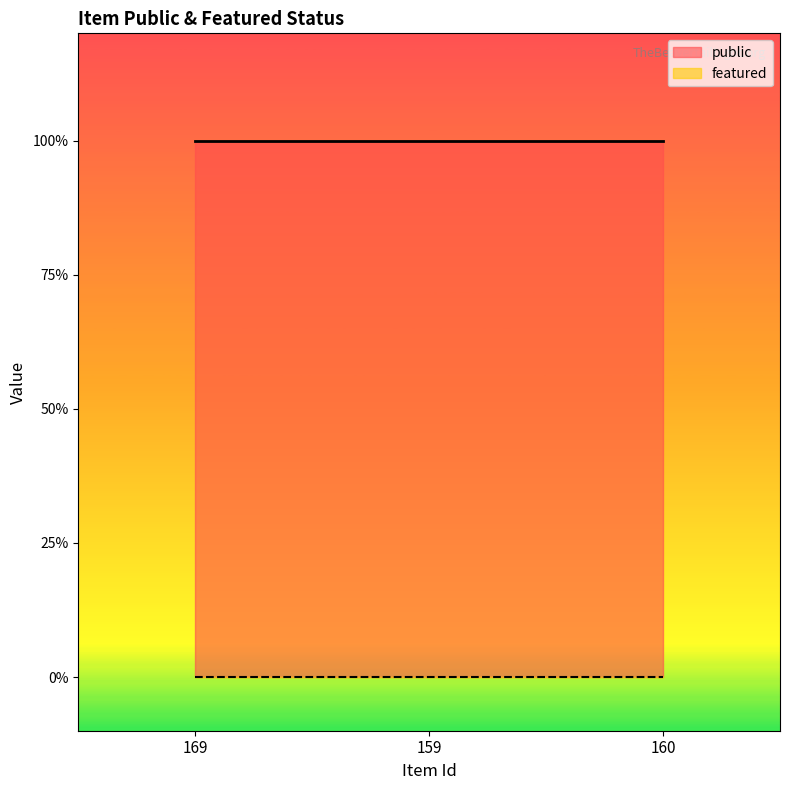

Reading left to right, what are all the values shown in this chart?

public: 169=1	159=1	160=1
featured: 169=0	159=0	160=0